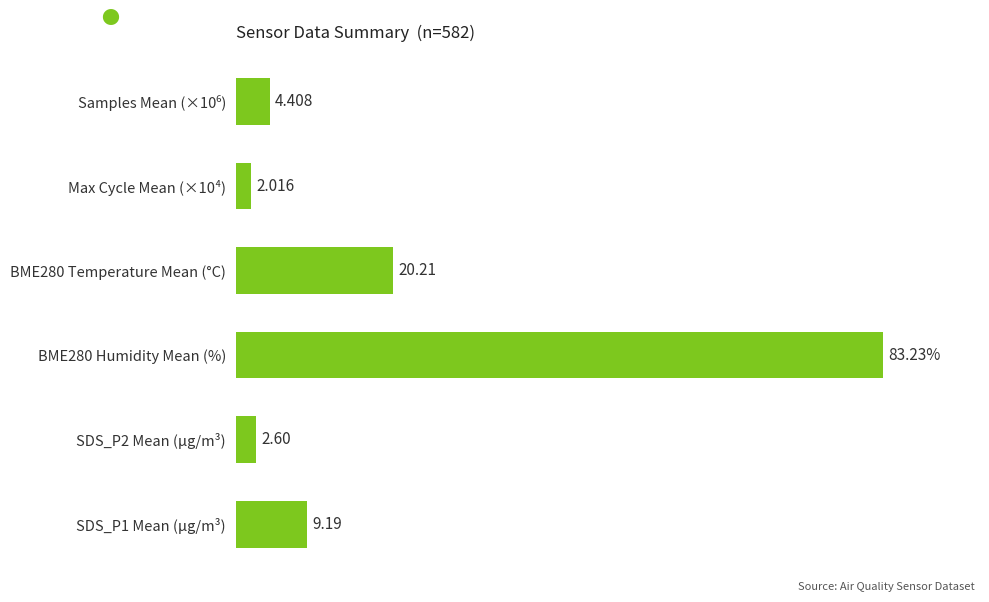

Are the bars horizontal?

Yes